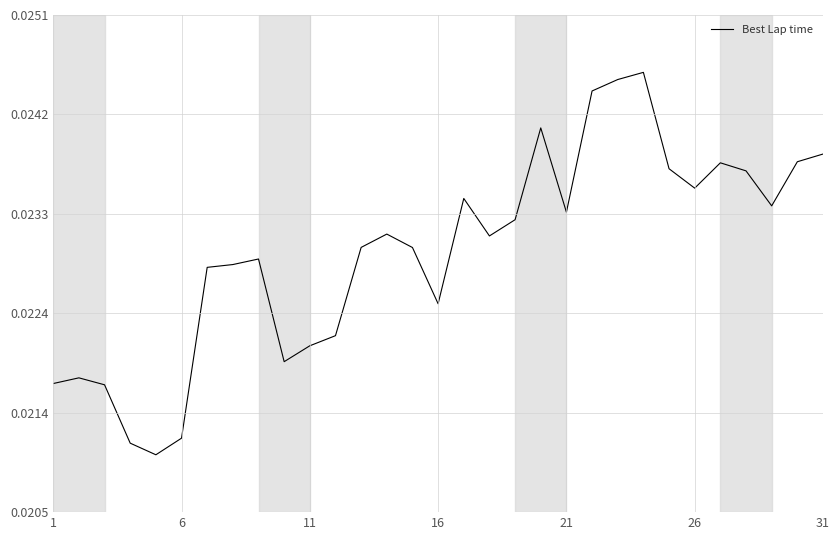

Is this an area chart (filled region under the line)?

No